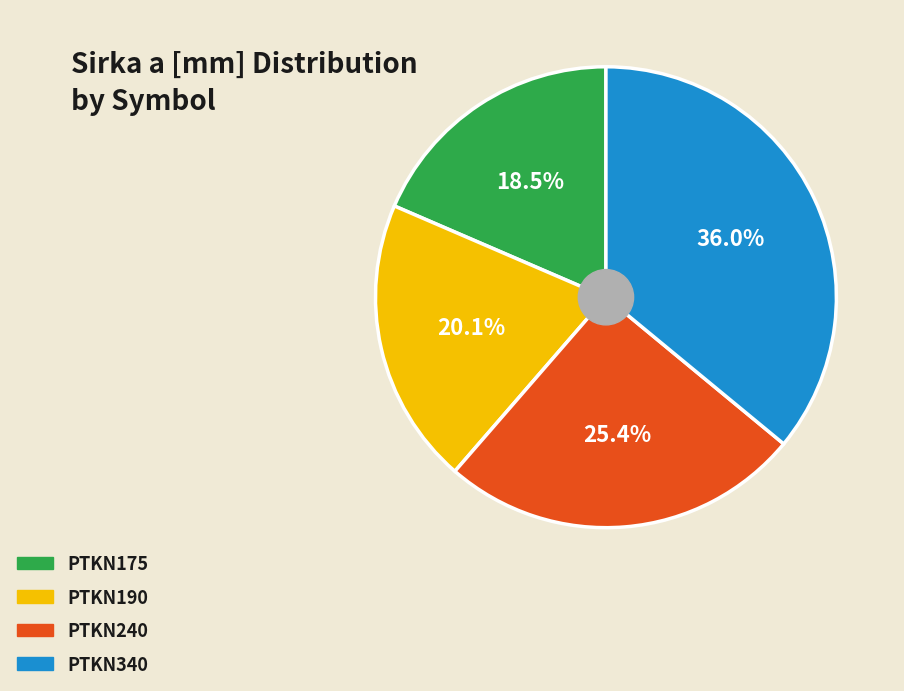

Rank the categories by value from lowest to highest.

PTKN175, PTKN190, PTKN240, PTKN340